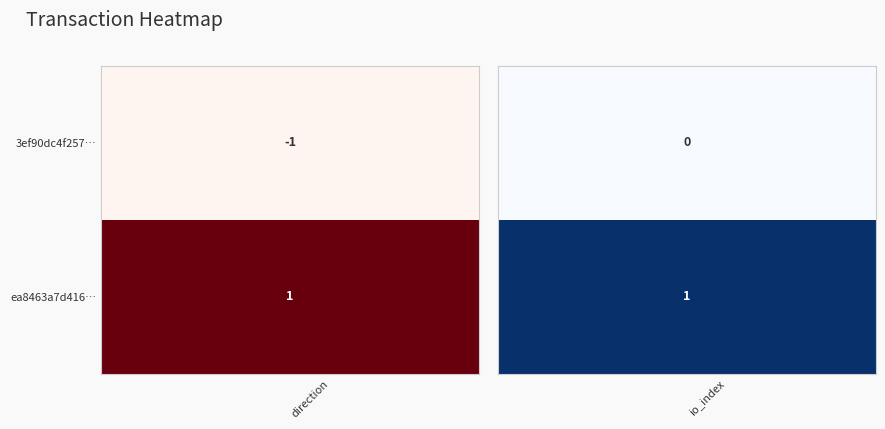

Rank the series by their maximum value, from highest to lowest.

ea8463a7d416a4a46b79a896014c944f3a90268, 3ef90dc4f25756f8f0c99bc1e6920c279e7df7a